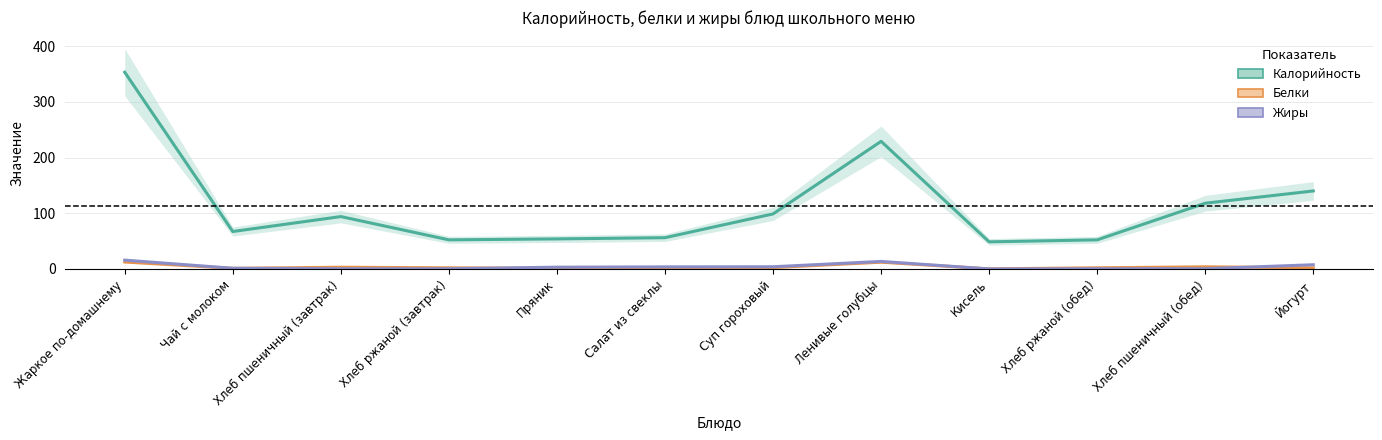

Where do Белки and Жиры first cross each other?

Чай с молоком and Хлеб пшеничный (завтрак)